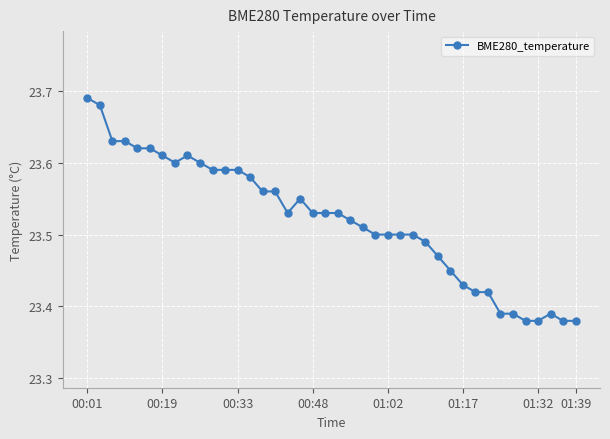

True or false: the data has more than 0 interior local peaks.

True